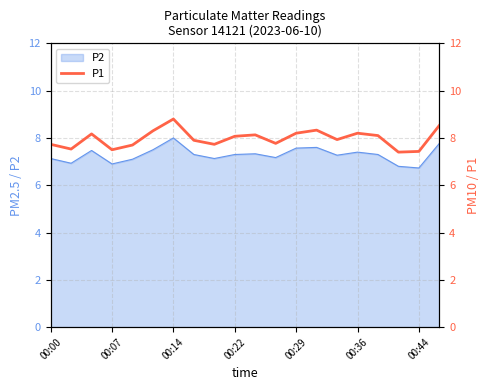

The P2 series shows 7.1 at 00:00. True or false?

True